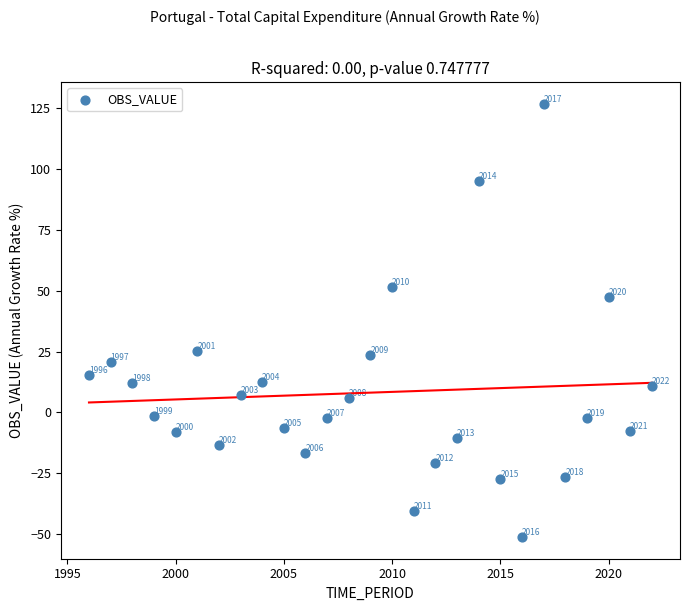

What is the range of X values (max minus min)?

26.0